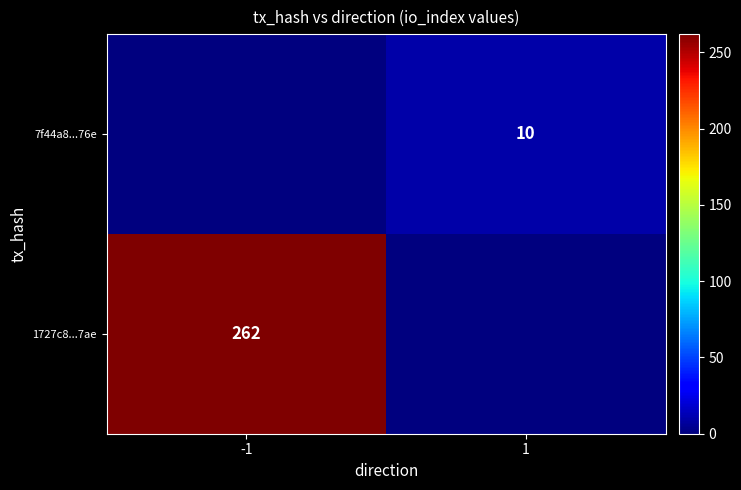

At which category is the sum across all series the highest?

-1